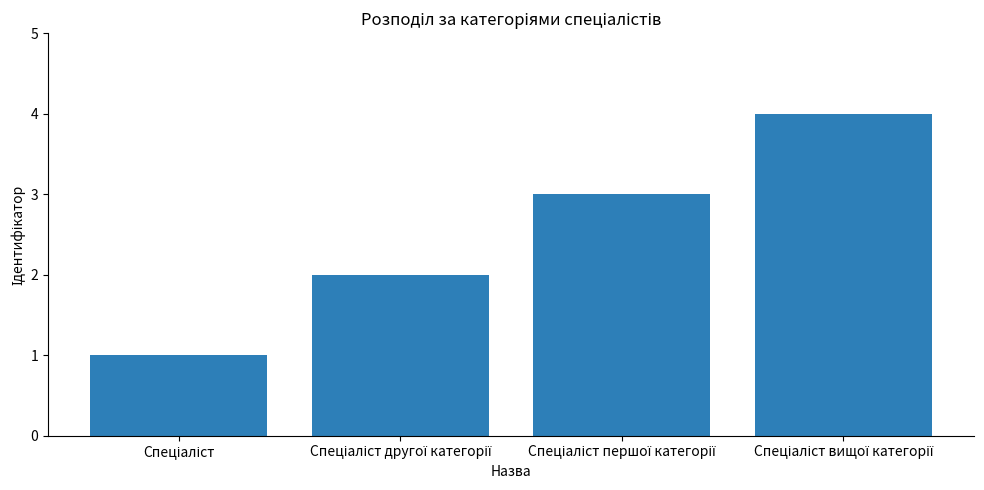

What is the greatest value displayed?

4